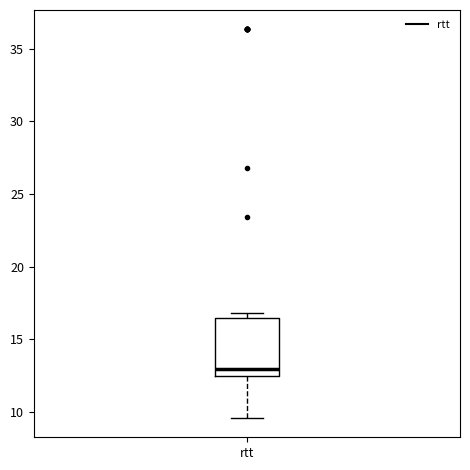

Where does the median line of the box for rtt sit on the y-axis? The values are not printed on the chart, so give them approximately, as read against the axis.

13.0